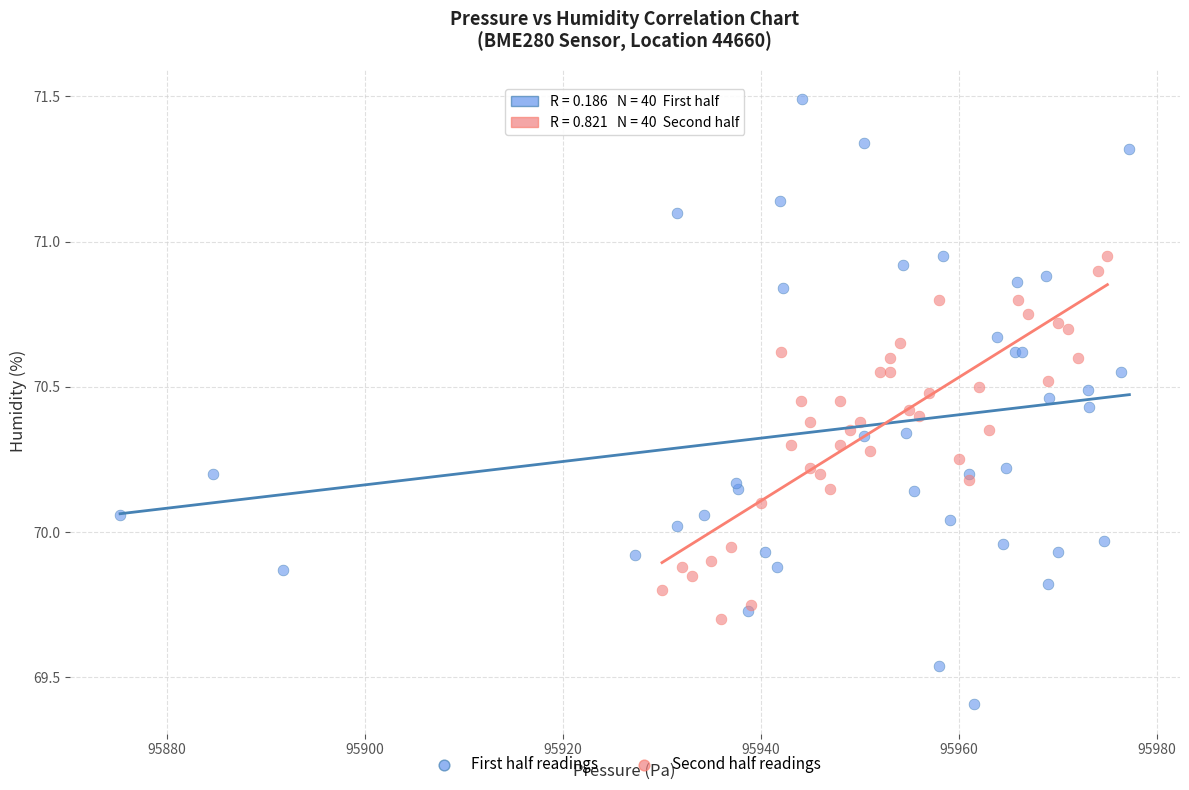

Which series reaches the minimum Y coordinate?

First half readings